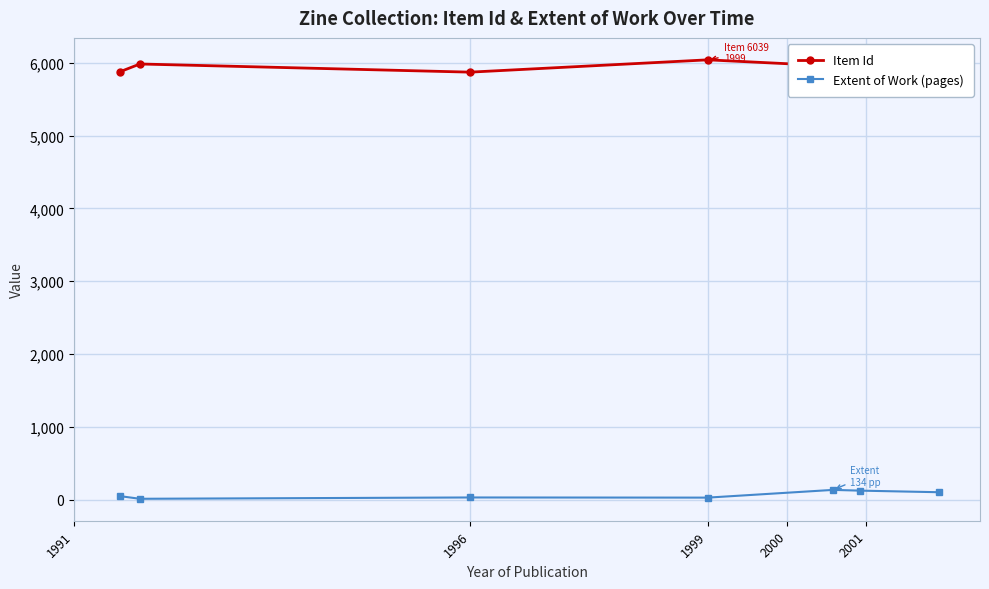

What is the difference between the maximum and minimum values in the Item Id series?

169